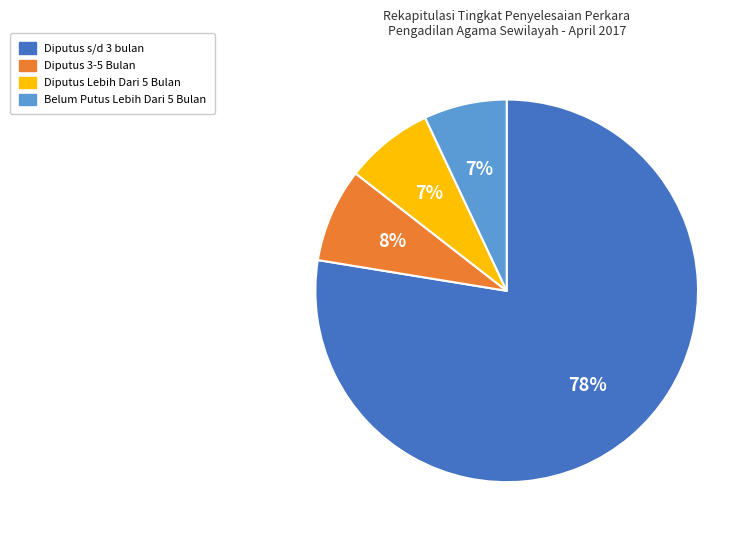

Approximately how many times larger is the value at Diputus 3-5 Bulan compared to Belum Putus Lebih Dari 5 Bulan?

1.1